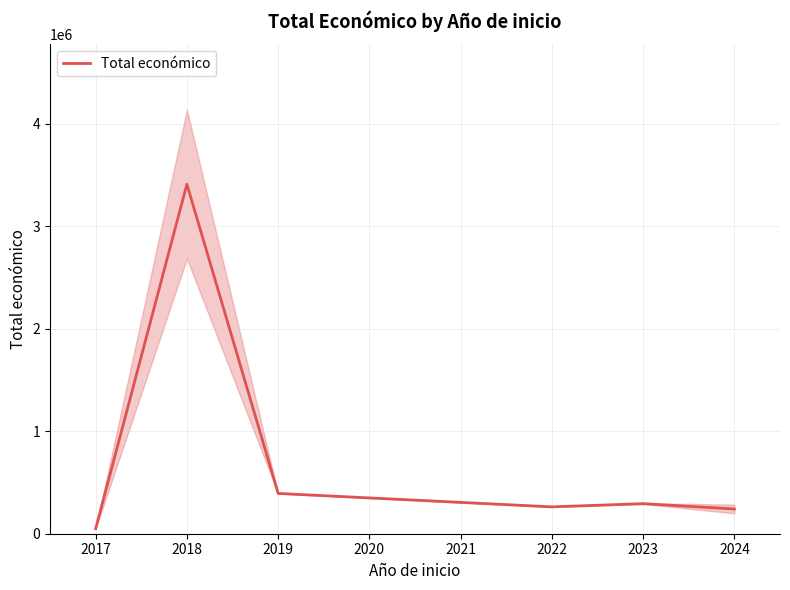

The value of Total económico at 2019 is 393300.0. True or false?

True